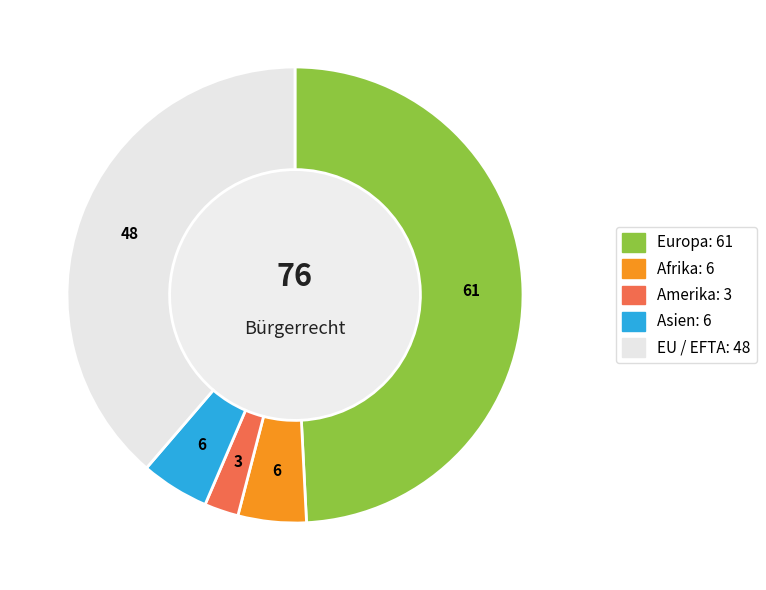

How many segments does this pie chart have?

5